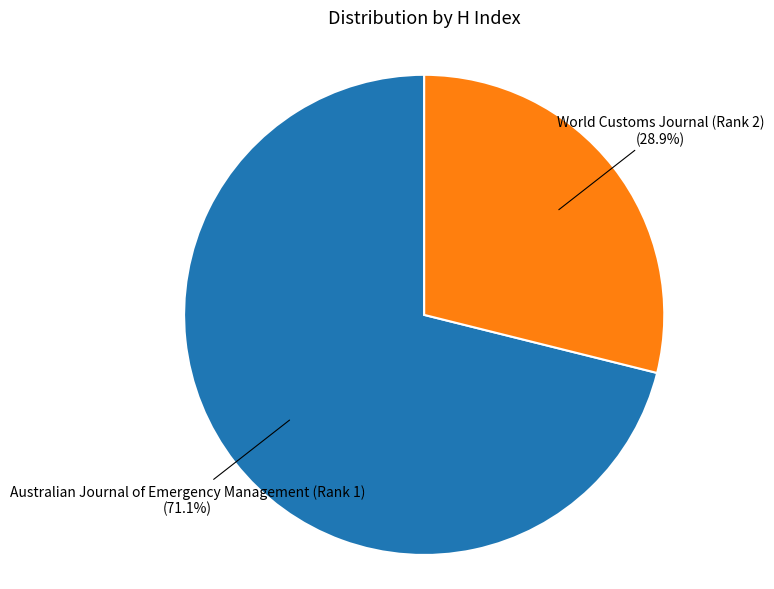

Does any single category account for the majority?

Yes